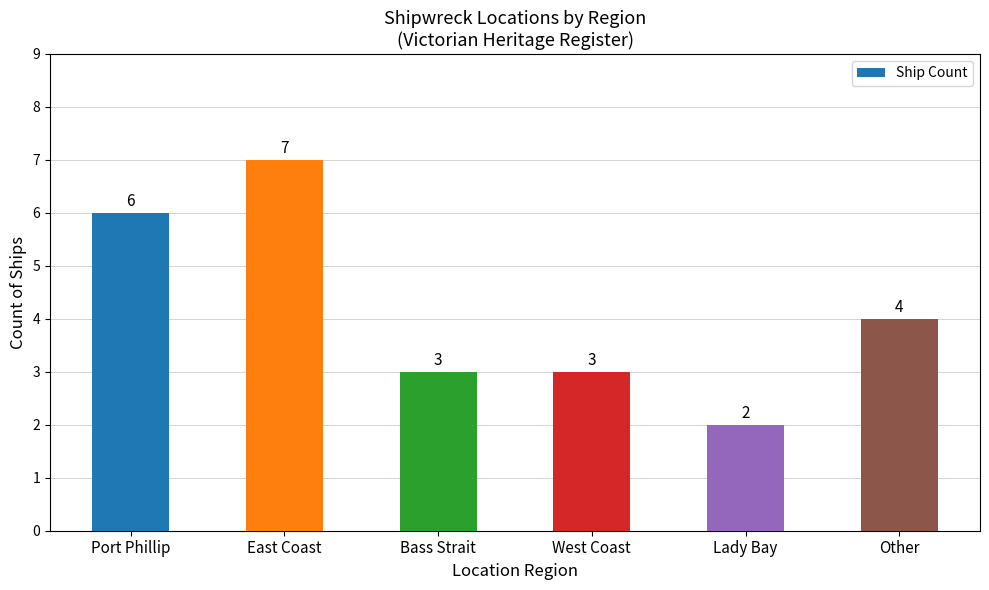

The value at East Coast is 3. True or false?

False